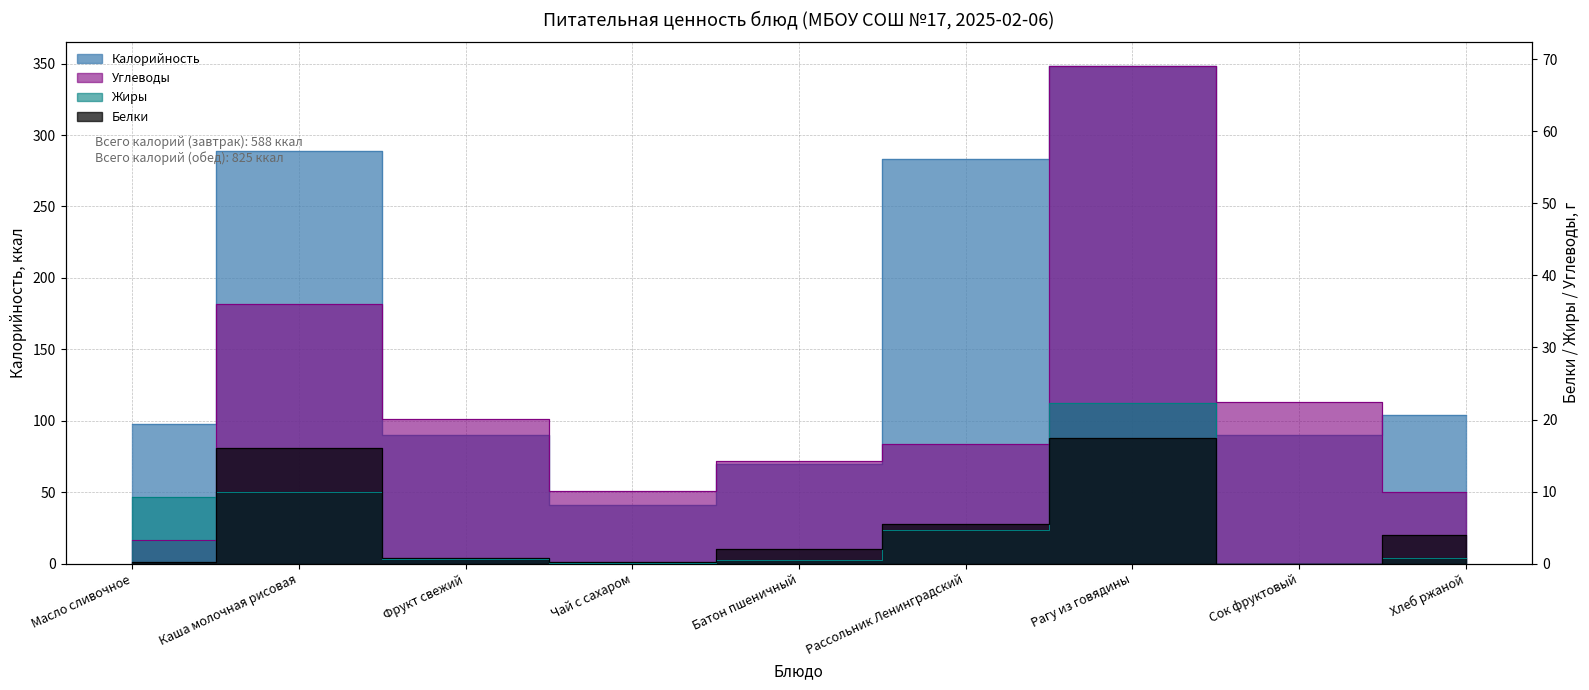

In Углеводы, how many points are lower than both neighbors (excluding endpoints)?

1